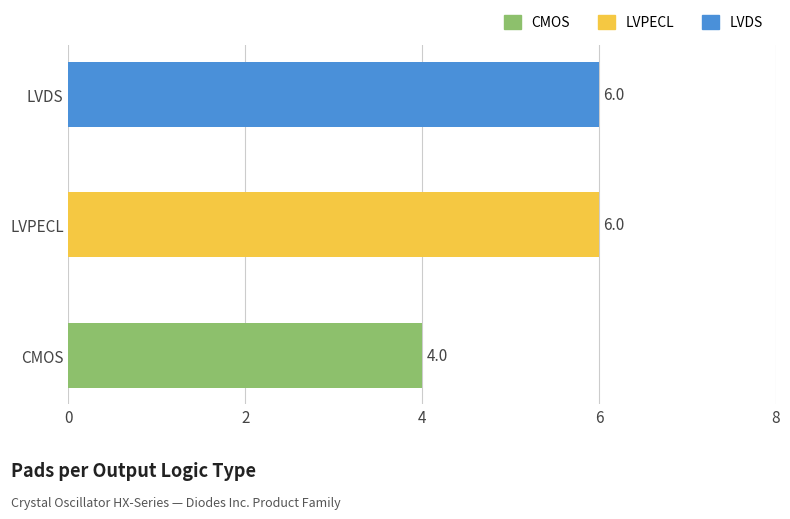

What is the greatest value displayed?

6